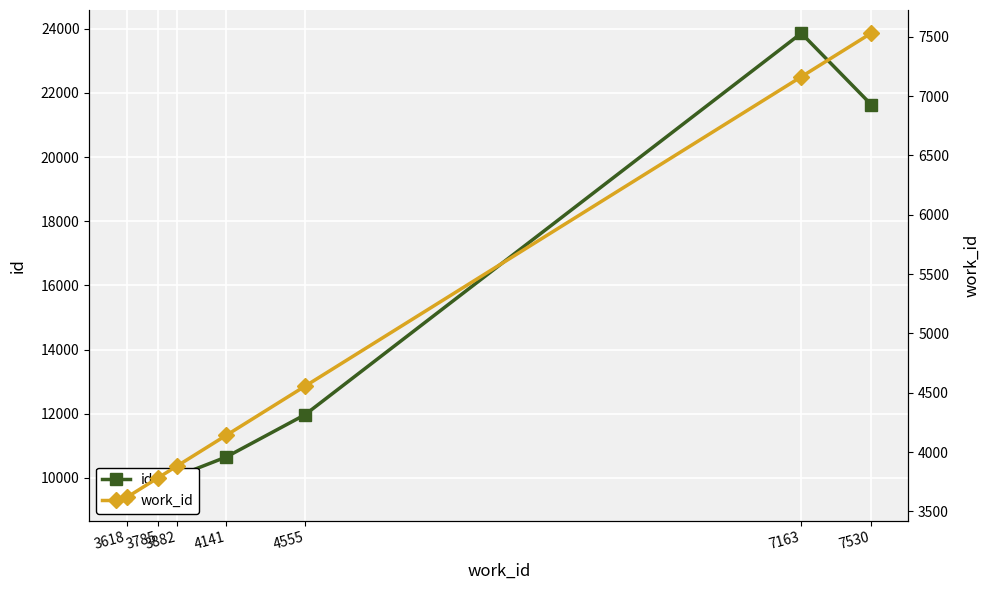

Which series has the largest total across all categories?

id